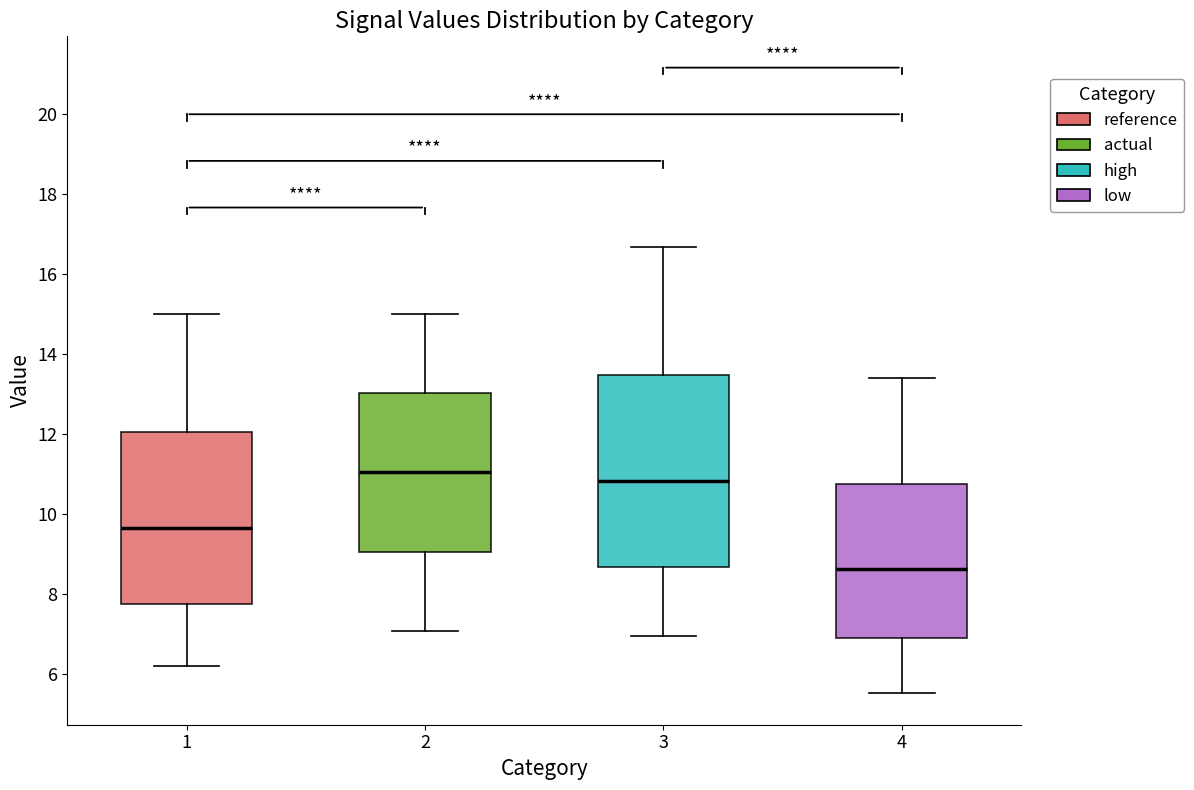

Reading left to right, read every box against the y-axis: the position of its median line, the range the box covers, and the ends of its whiskers. The values are not printed on the chart, so give them approximately, as read against the axis.

1: median 9.6, box 7.8 to 12.0, whiskers 6.2 to 15.0
2: median 11.0, box 9.0 to 13.0, whiskers 7.0 to 15.0
3: median 10.8, box 8.6 to 13.4, whiskers 7.0 to 16.6
4: median 8.6, box 6.8 to 10.8, whiskers 5.6 to 13.4